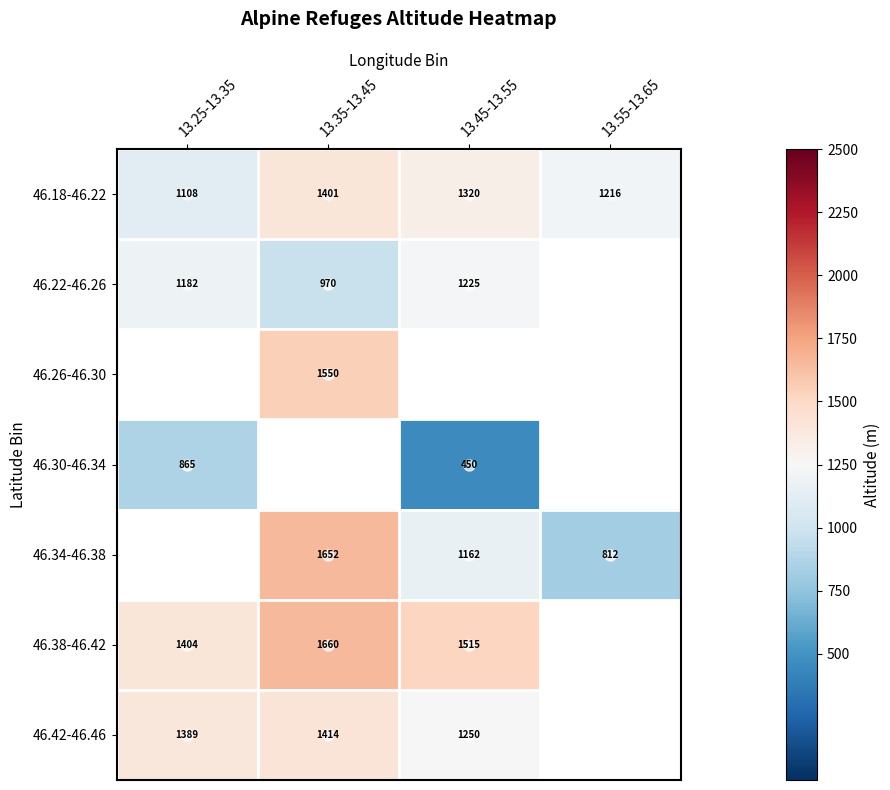

True or false: 46.22-46.26 has a value of 1182 at 13.25-13.35.

True